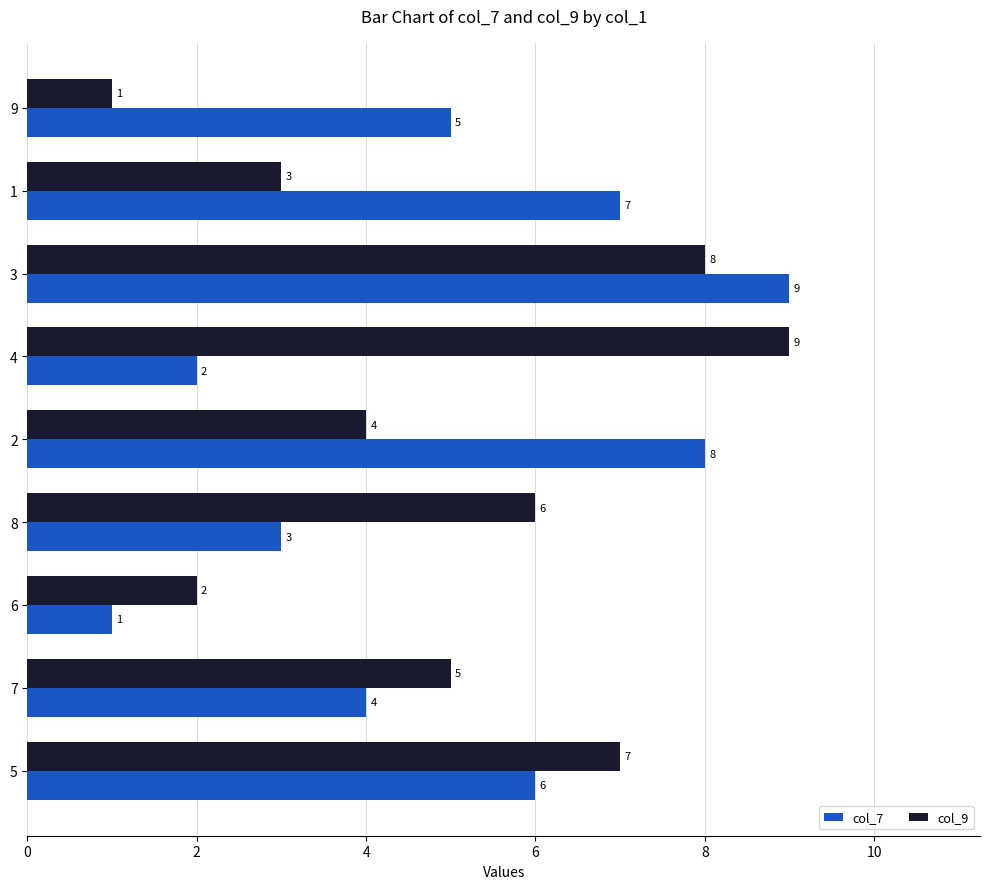

Rank the categories by col_9 value from lowest to highest.

9, 6, 1, 2, 7, 8, 5, 3, 4